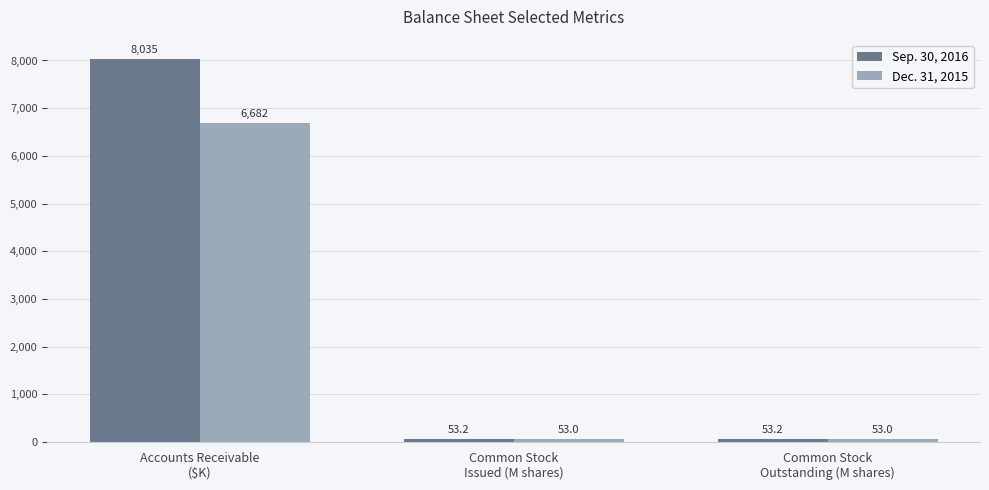

Are the bars horizontal?

No